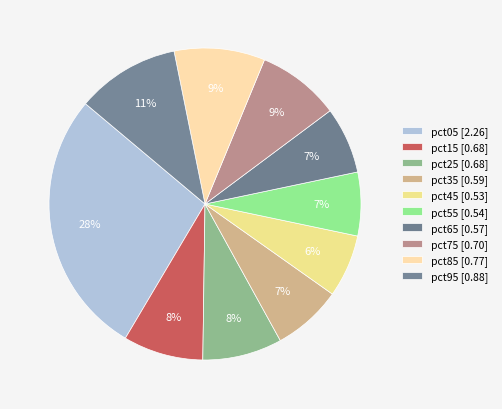

What is the smallest slice in the pie chart?

pct45